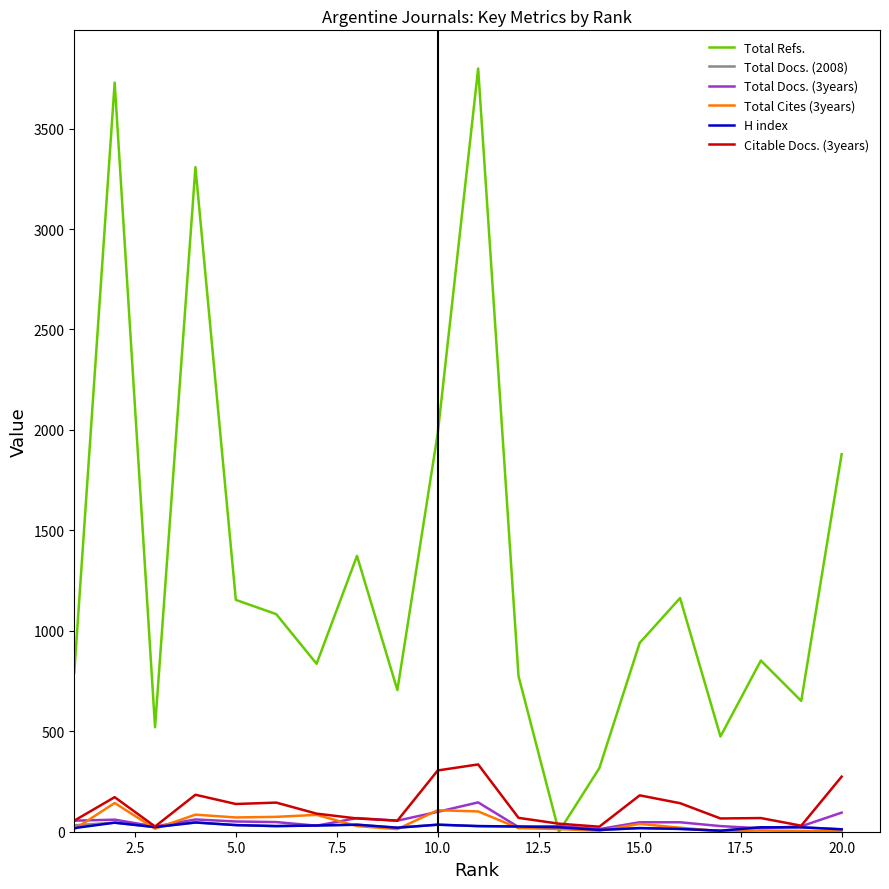

Which series has the largest total across all categories?

Total Refs.